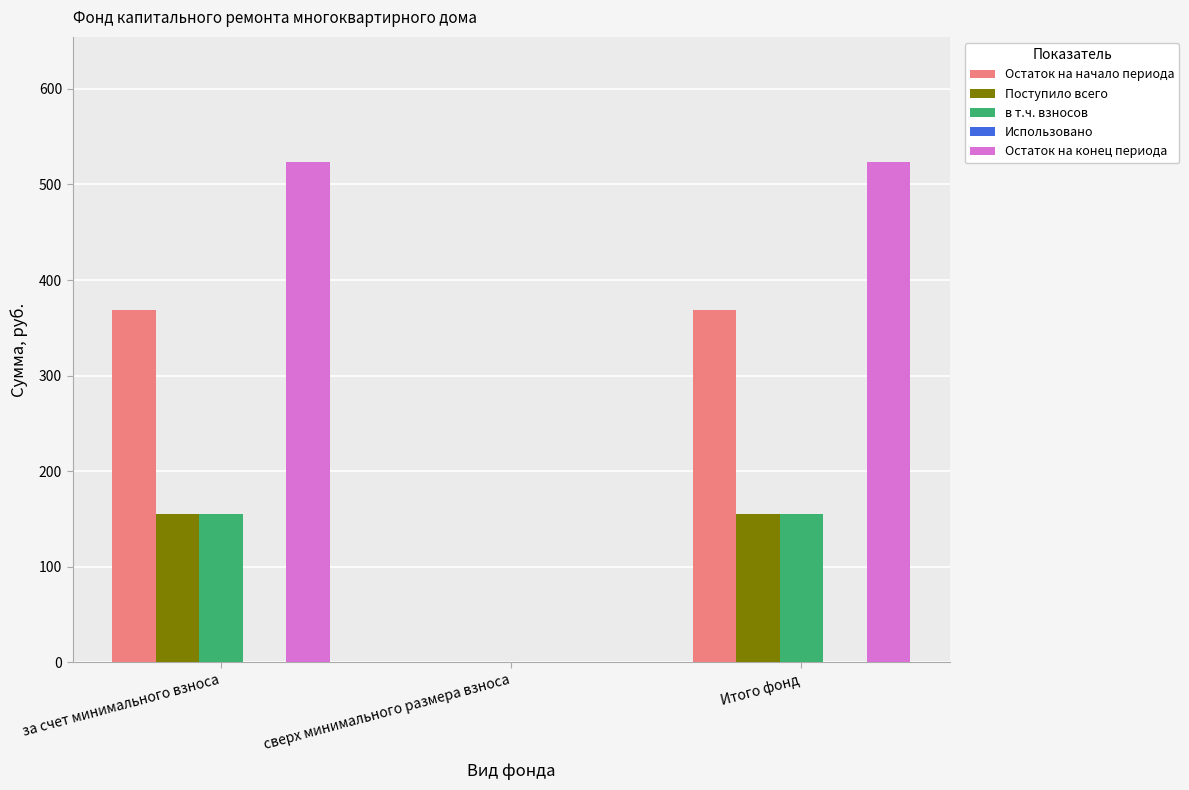

Which series has the largest total across all categories?

Остаток на конец периода